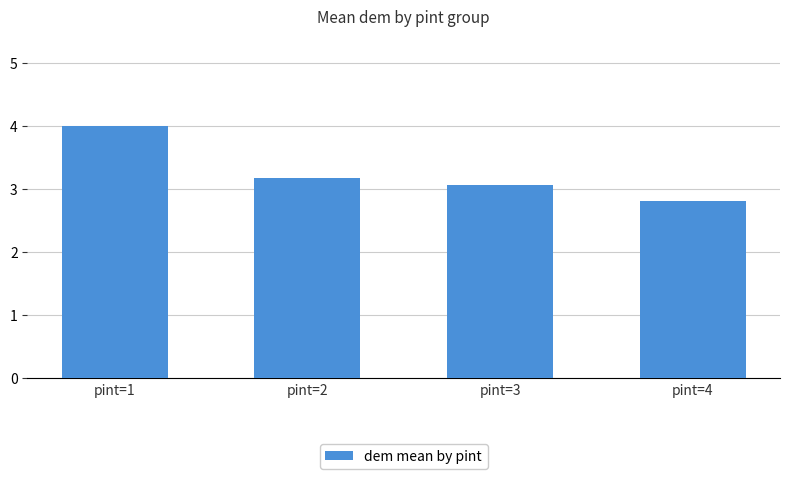

List the labels in order of value, largest first.

pint=1, pint=2, pint=3, pint=4